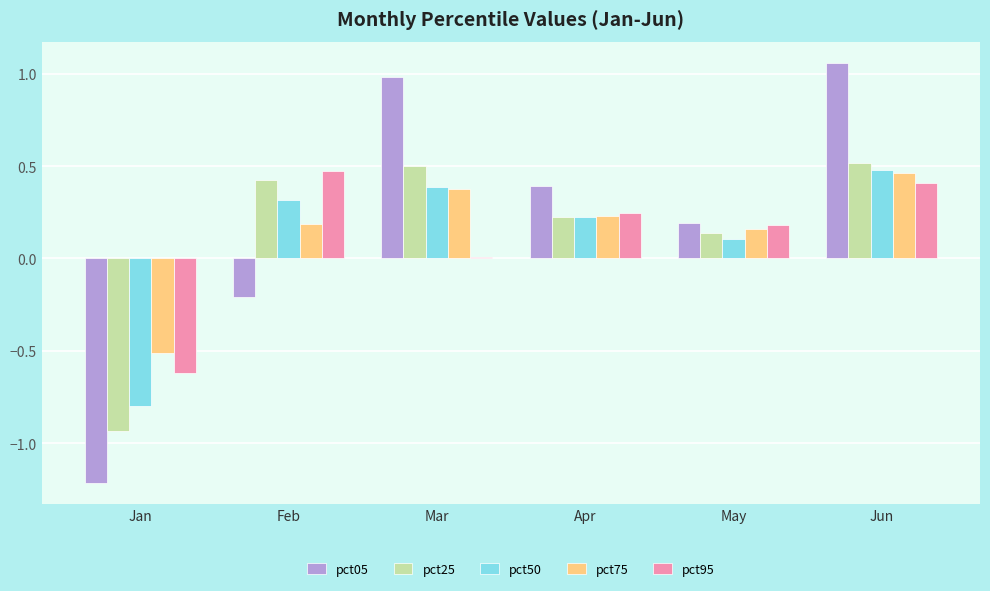

How many bars are there in total?

30